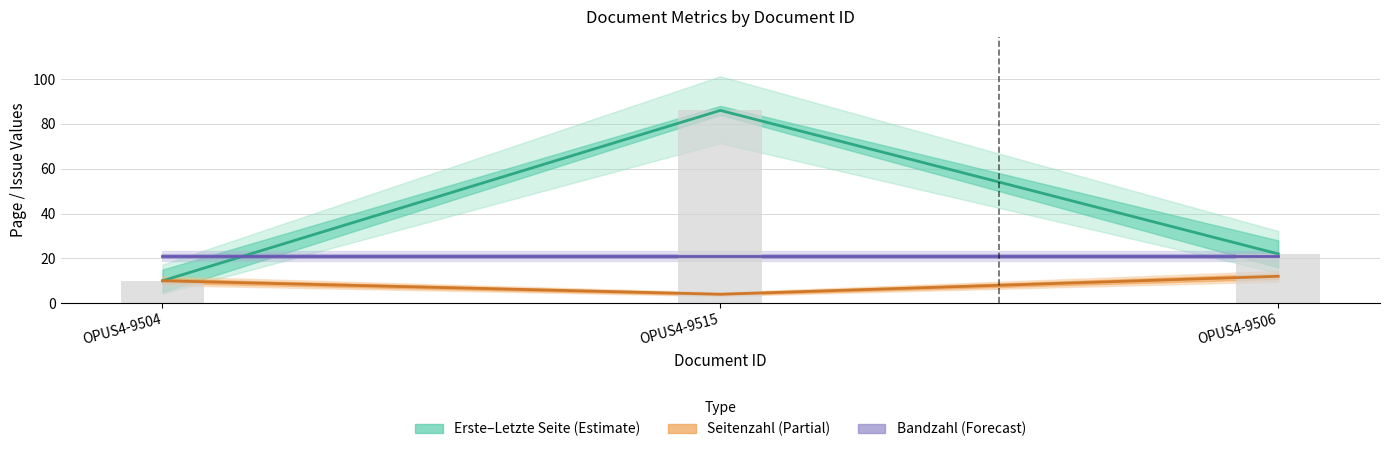

Reading left to right, list all the values displayed in this chart.

Mid Page (Estimate): 10	86	22
Seitenzahl (Estimate partial): 10	4	12
Bandzahl (Forecast): 21	21	21